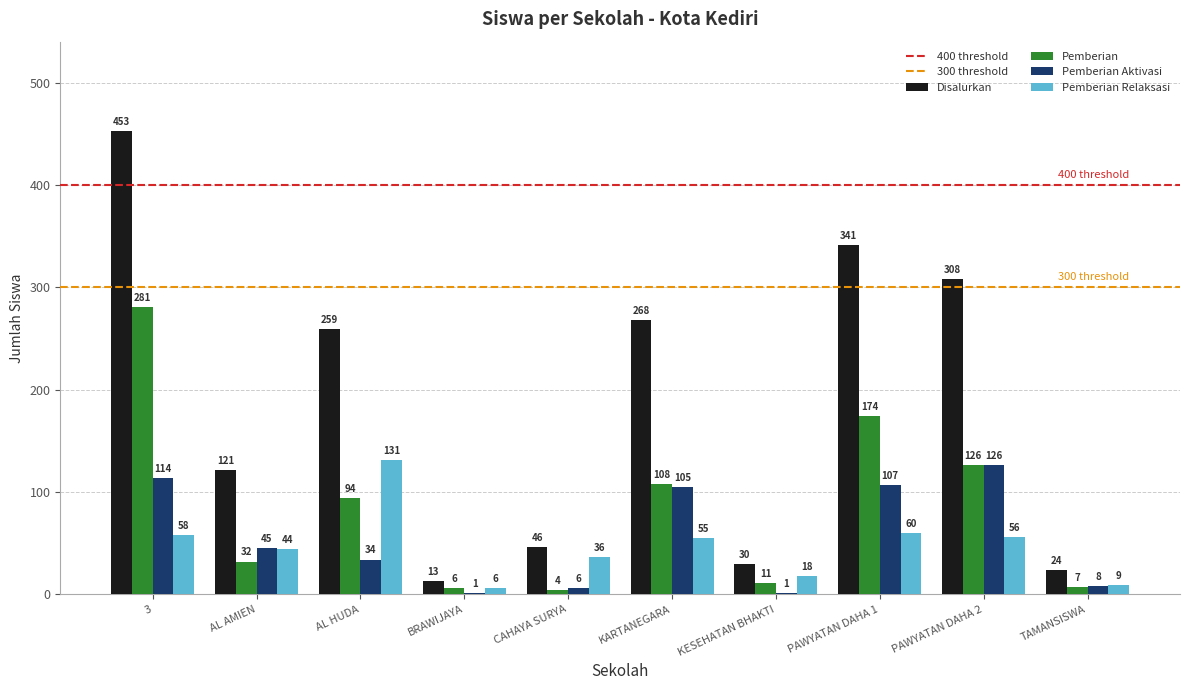

What is the approximate value of Pemberian Aktivasi at CAHAYA SURYA?

6